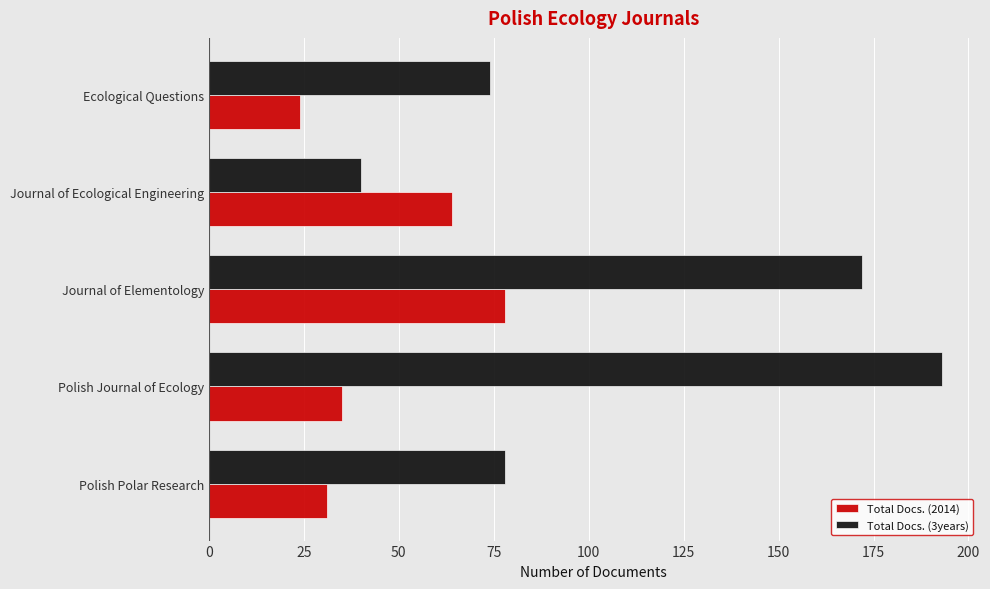

Rank the series by their average value, from highest to lowest.

Total Docs. (3years), Total Docs. (2014)